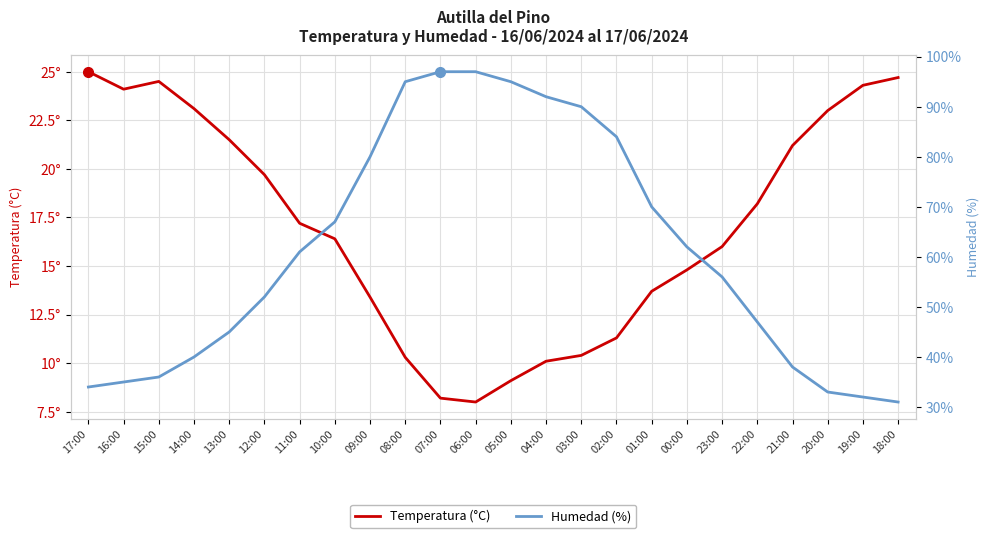

What are all the series names shown in the legend?

Temperatura (°C), Humedad (%)